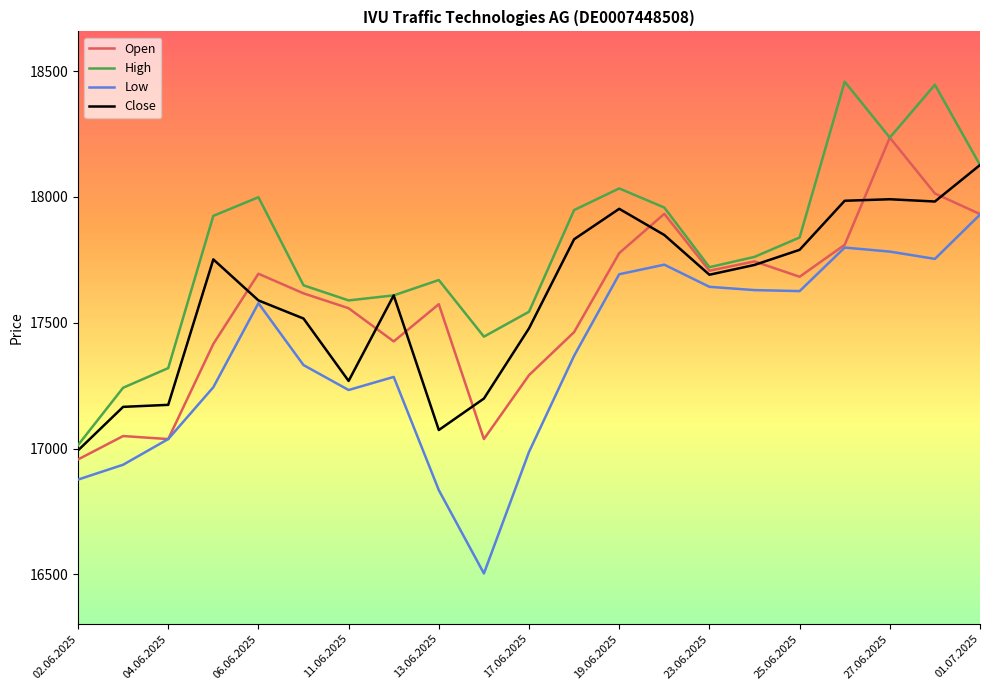

What is the lowest value of the Open series?

16957